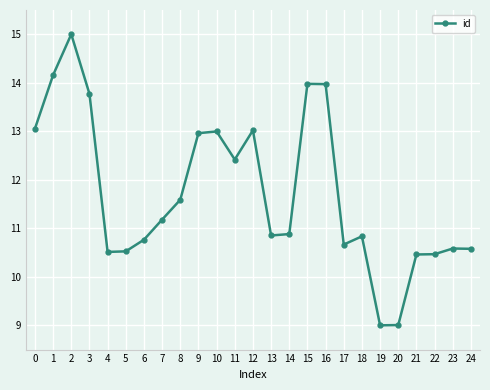

What is the sum of the values at 9 and 2?

28.0